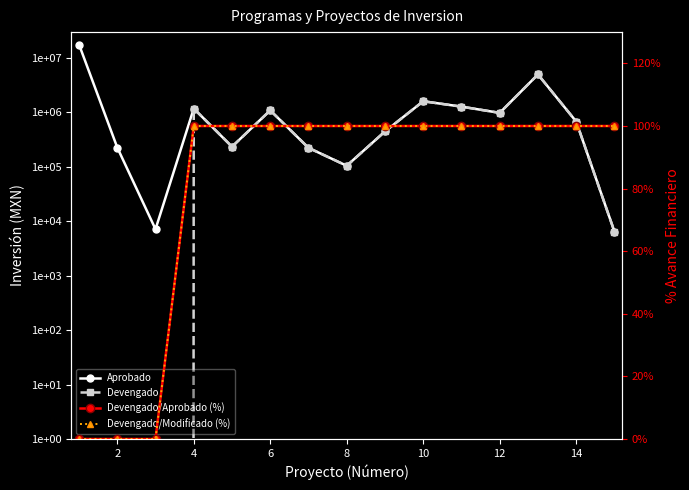

Which series has the largest total across all categories?

Aprobado